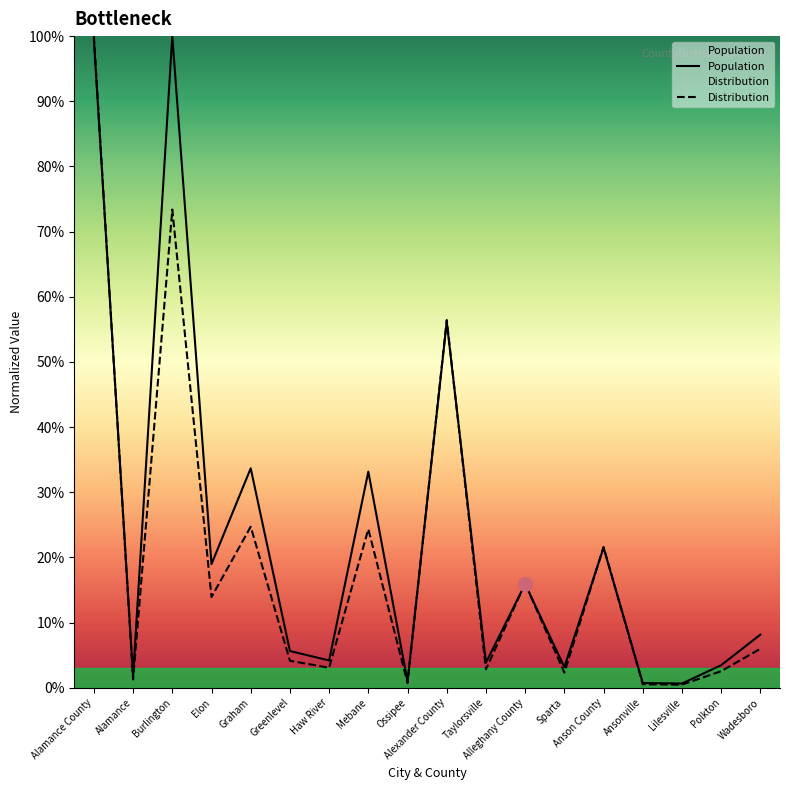

What are all the series names shown in the legend?

Population, Distribution